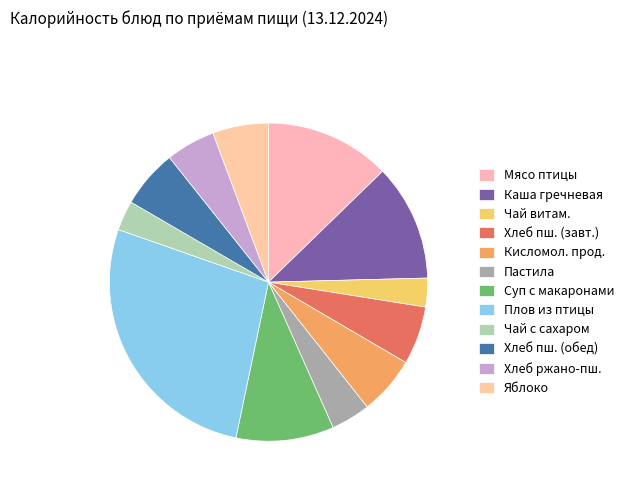

Which slice is the smallest?

Чай витаминизированный